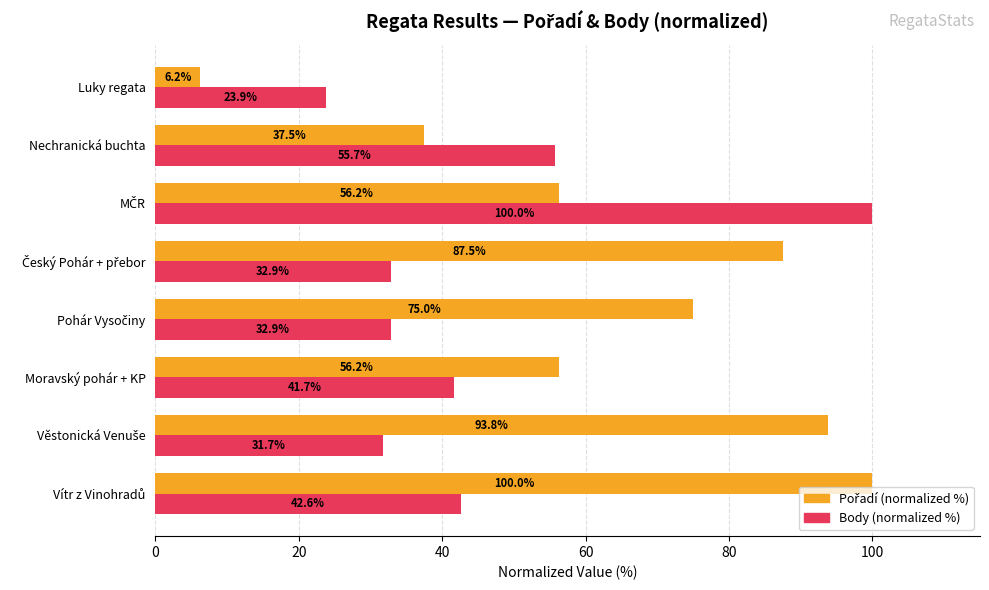

What is the lowest value of the Body (normalized %) series?

23.9